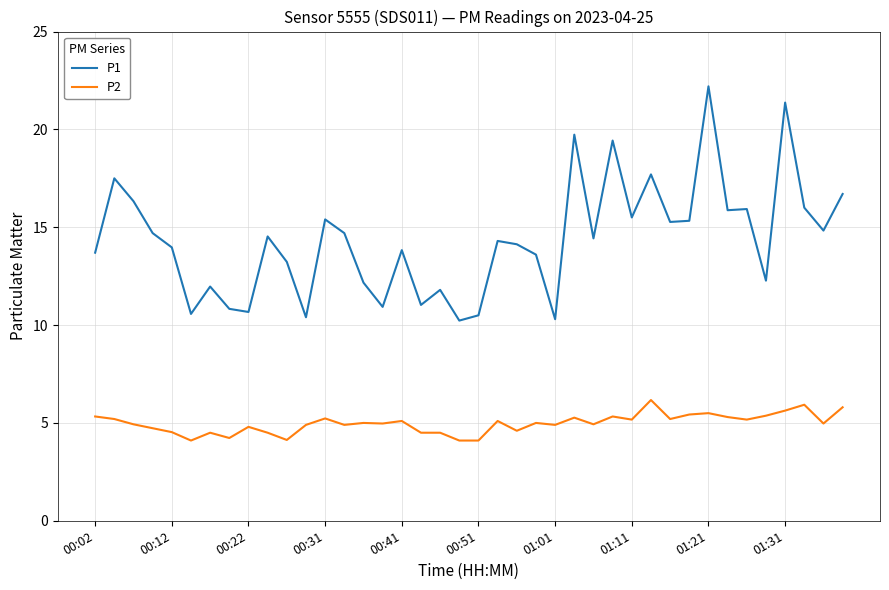

What is the maximum value for P1?

22.2